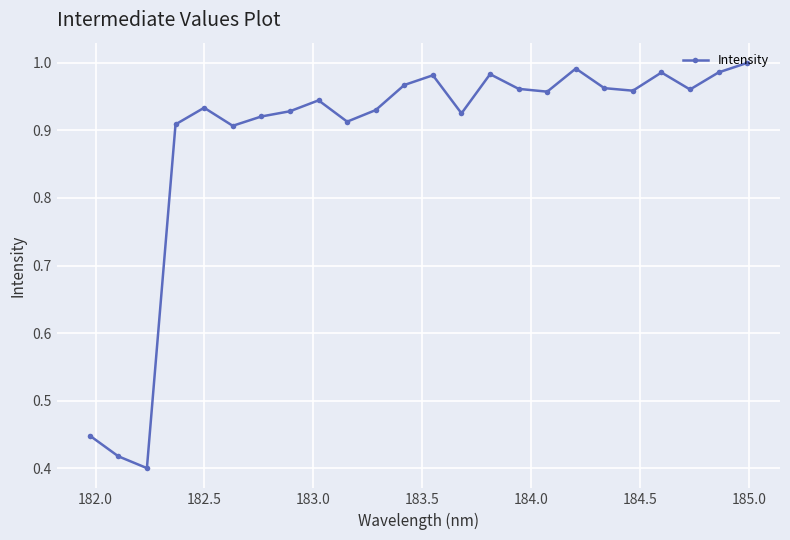

True or false: the data has more than 0 interior local peaks.

True